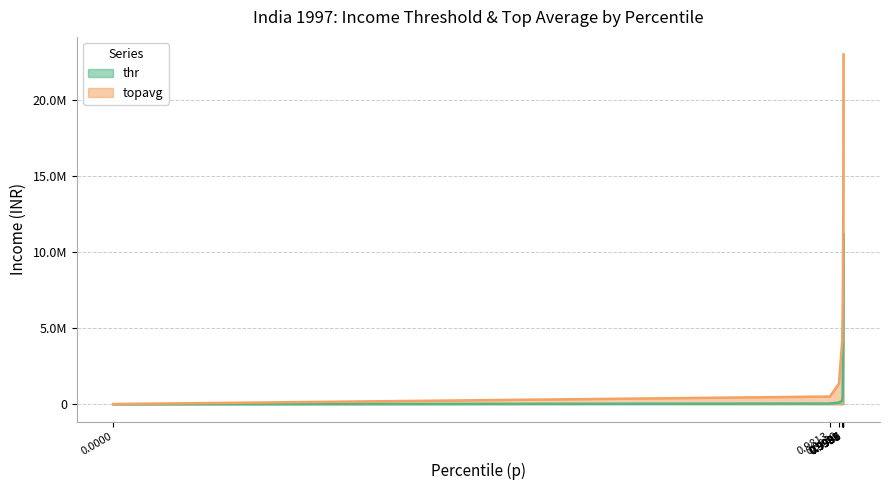

Between 0.9988 and 0.9987, which is larger?

0.9988